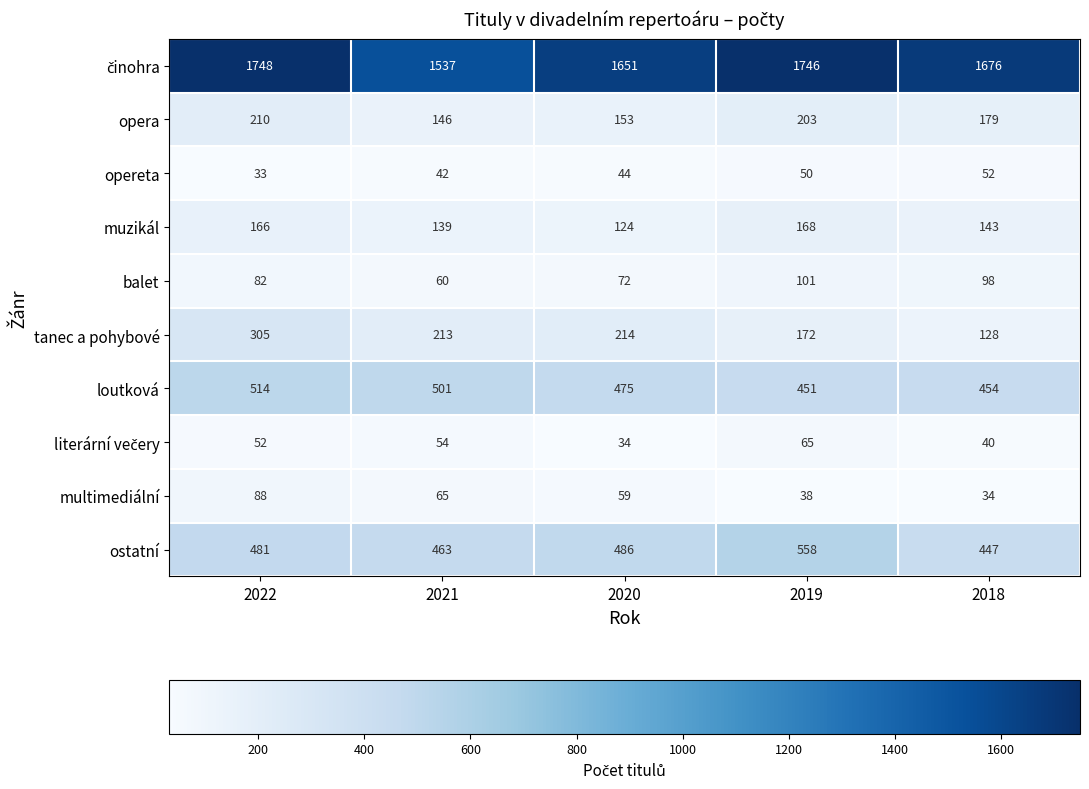

What value does the opereta series have at 2021, to the nearest 5?

40